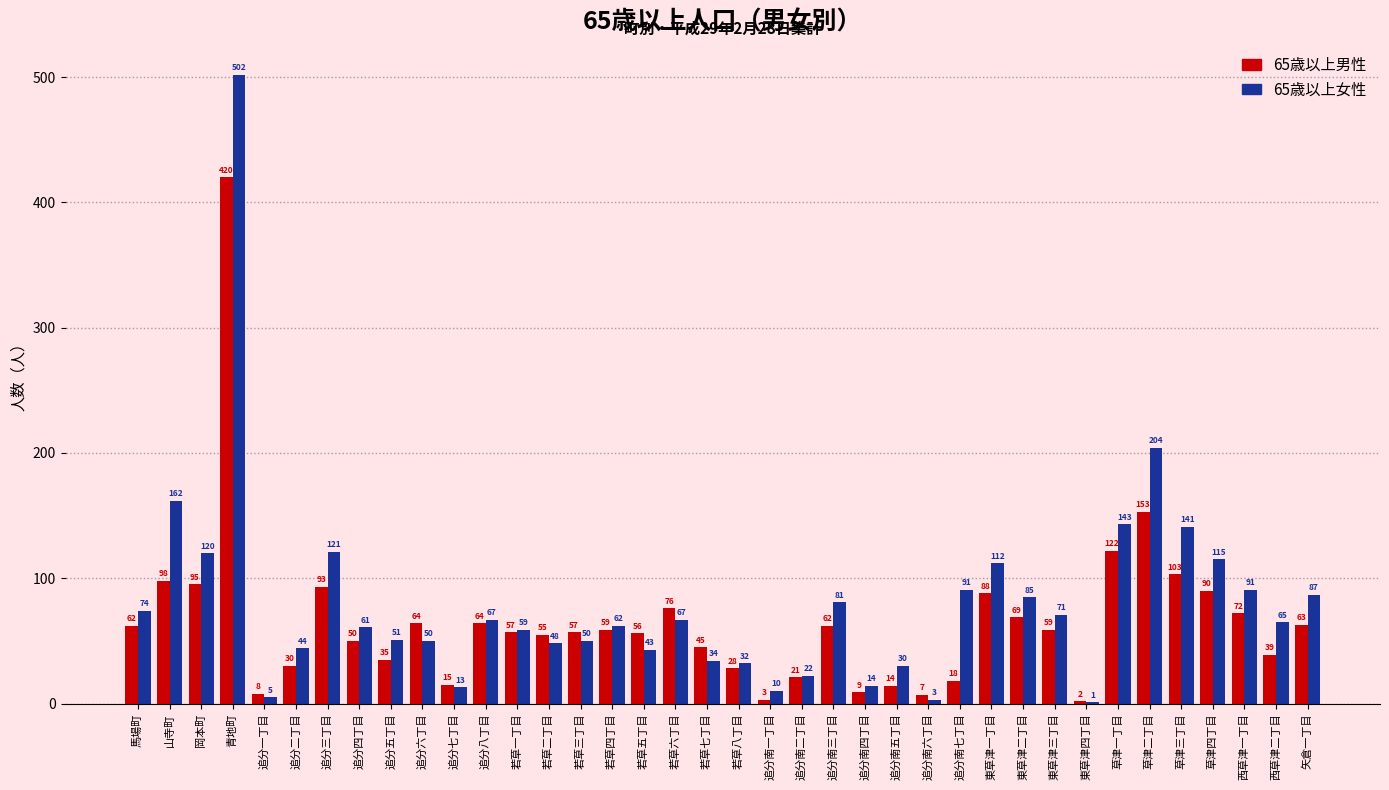

What is the sum of all 65歳以上女性 values?

3031